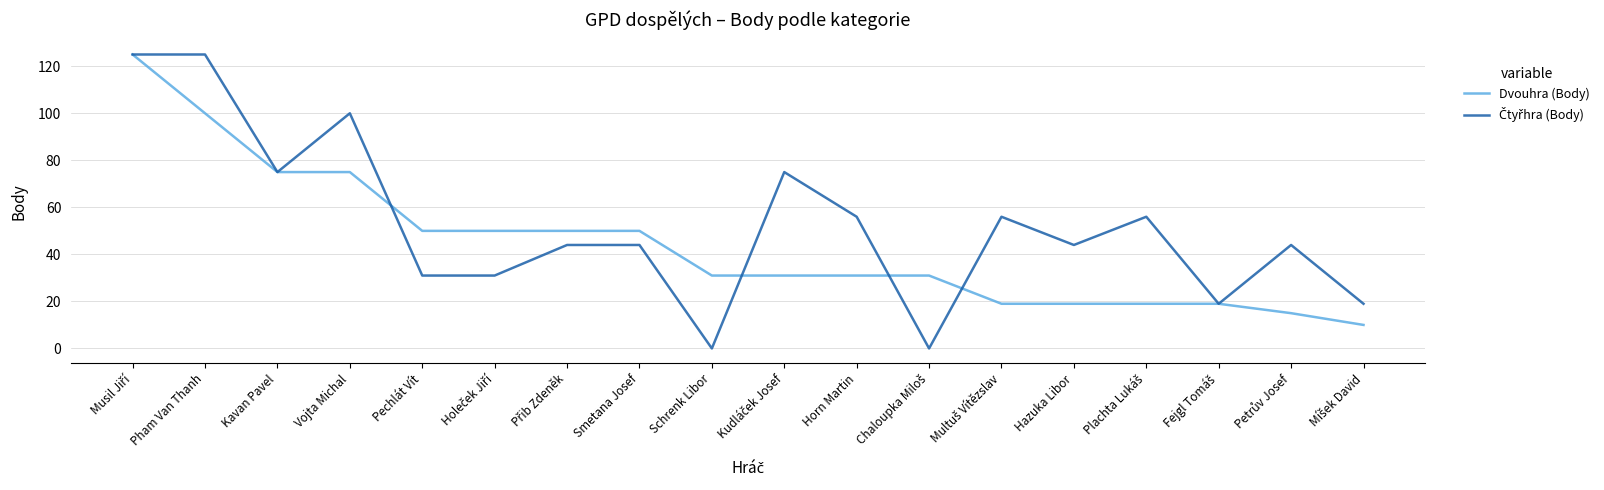

What is the lowest value of the Dvouhra (Body) series?

10